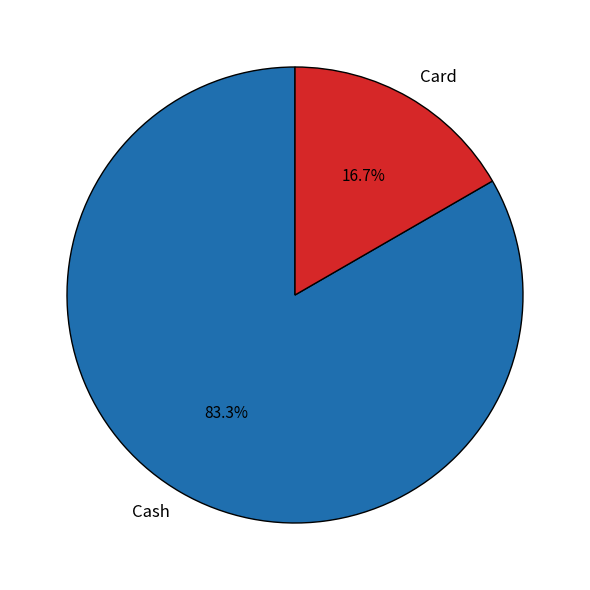

How many segments does this pie chart have?

2